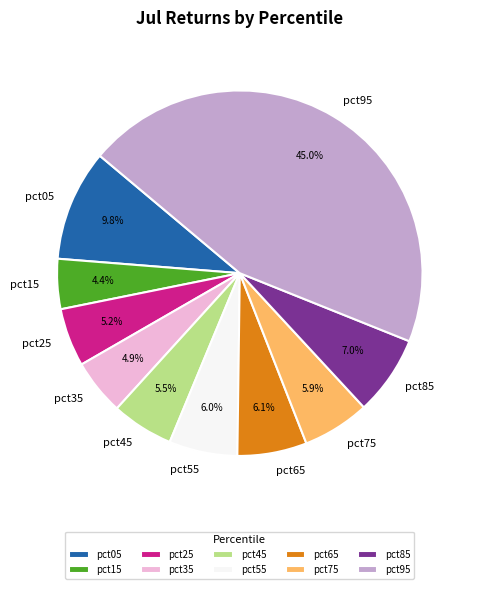

Is pct05 the majority of the pie?

No